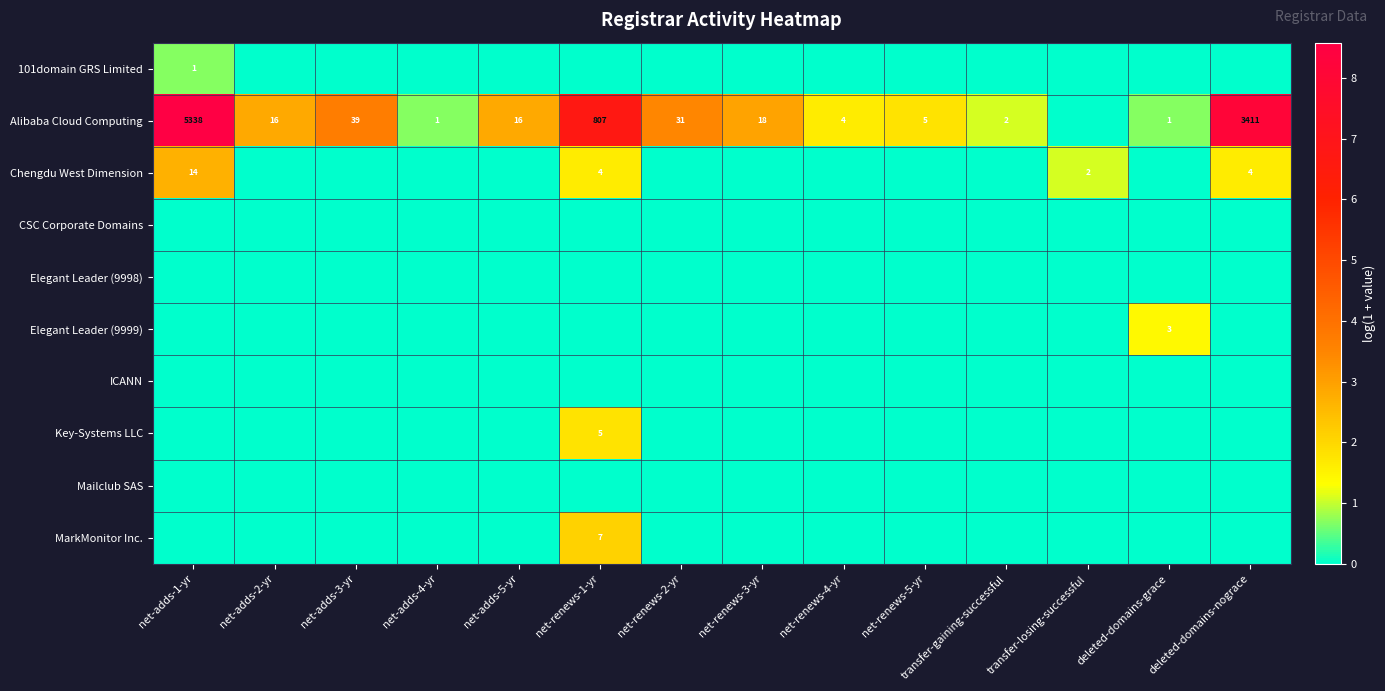

Is the value of Elegant Leader (9999) at deleted-domains-grace greater than the value of Alibaba Cloud Computing at net-renews-1-yr?

No